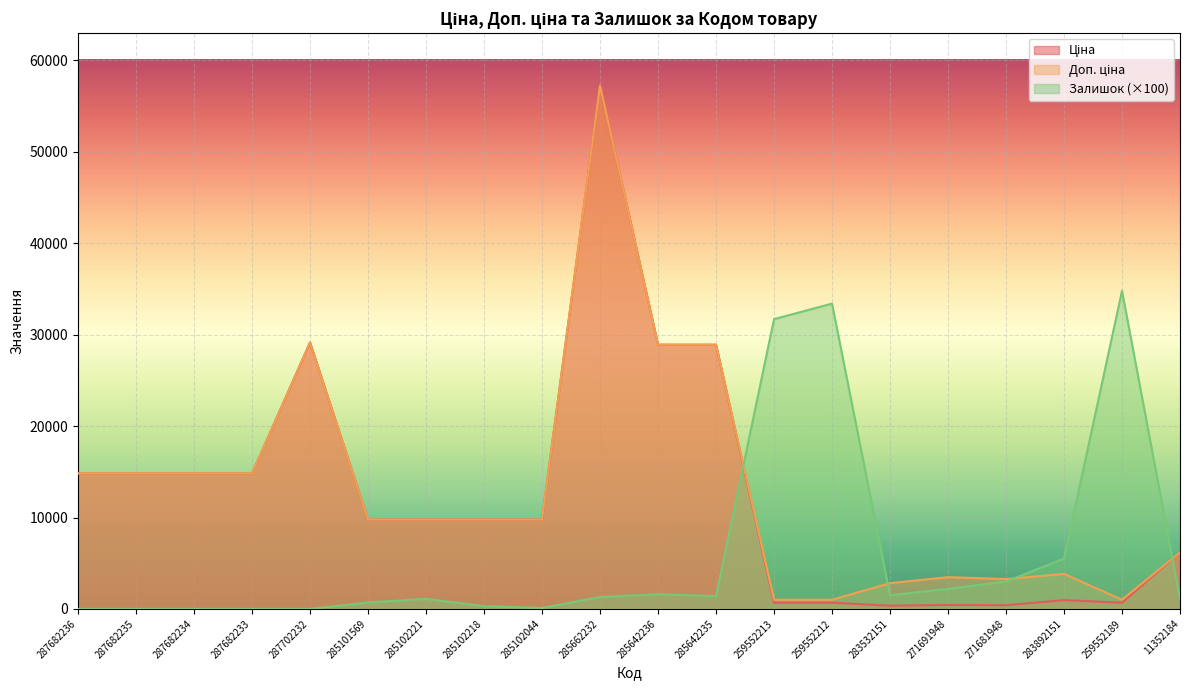

Count the number of categories in the chart.

20